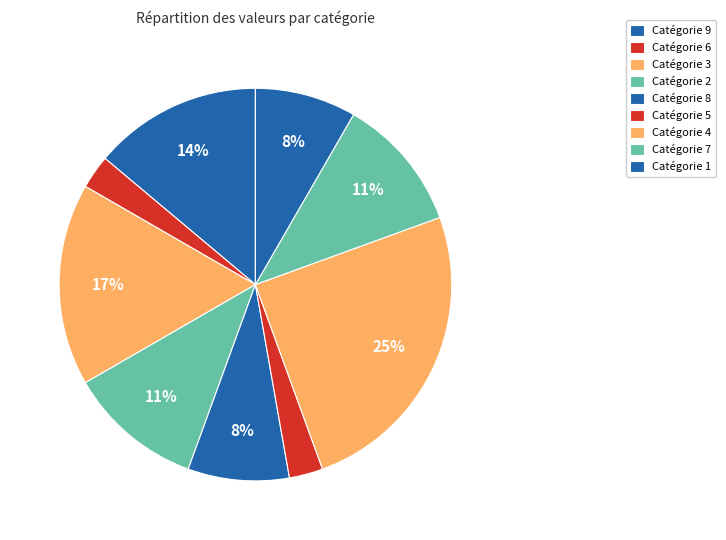

Does any single category account for the majority?

No